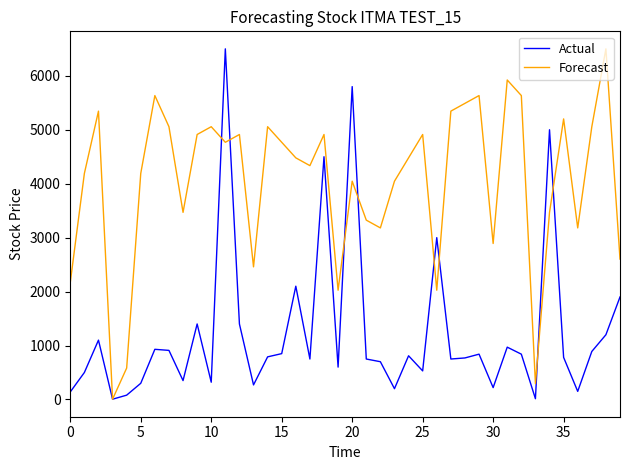

List the series in order of their overall mean, highest first.

Forecast, Actual